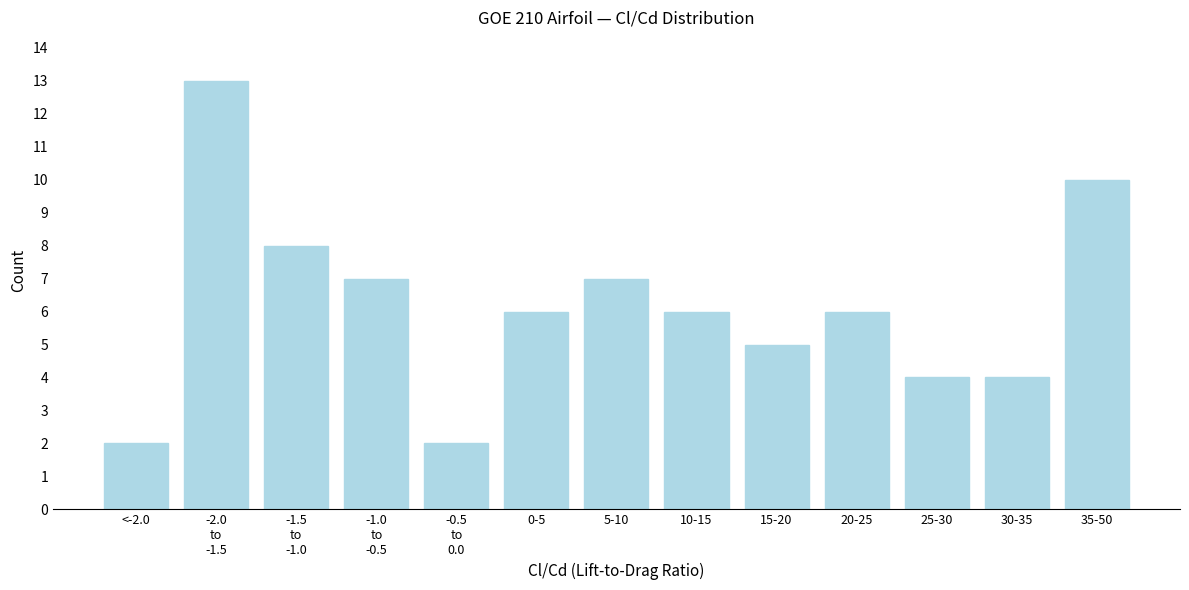

Reading left to right, extract all data points from this chart.

2	13	8	7	2	6	7	6	5	6	4	4	10